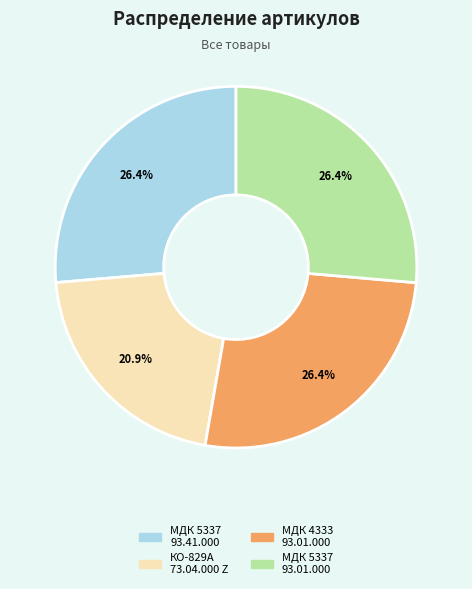

Is there a majority slice in this chart?

No